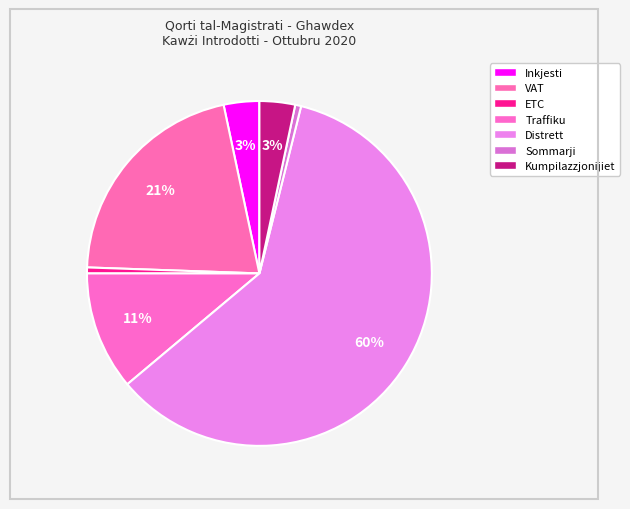

What is the change in value from Inkjesti to Traffiku?

+14